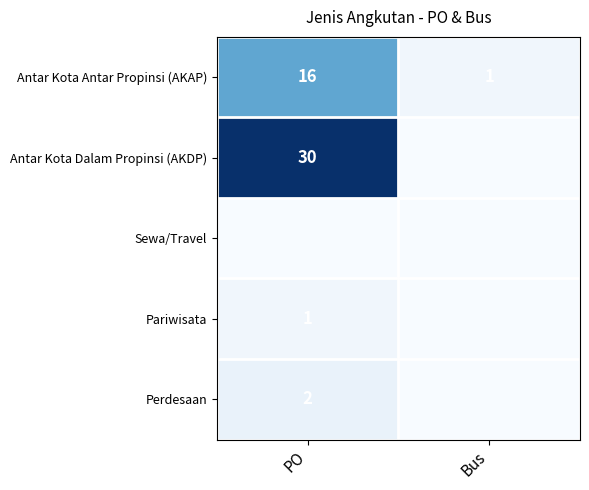

Which category has the highest value across all series?

PO